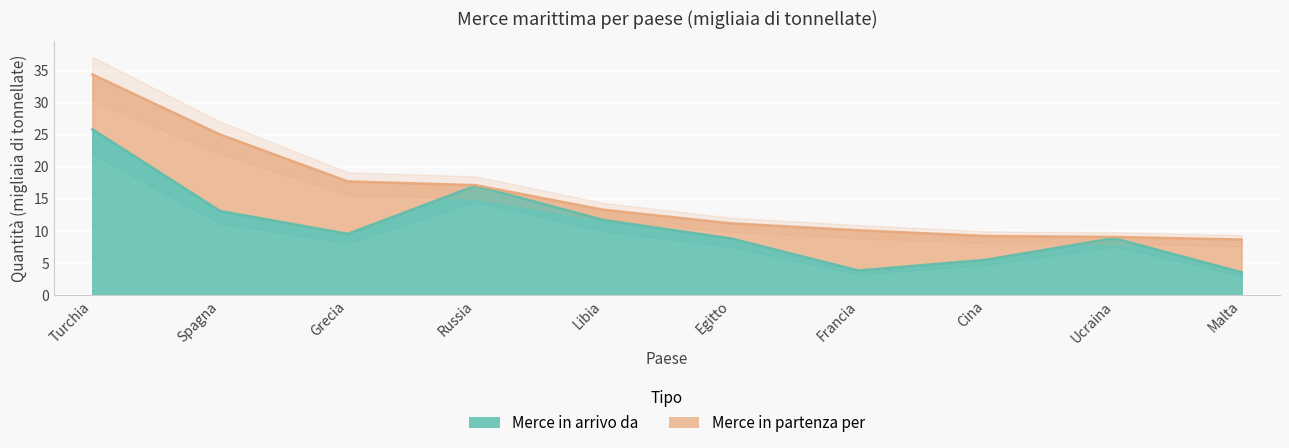

Count the number of data series in this chart.

1